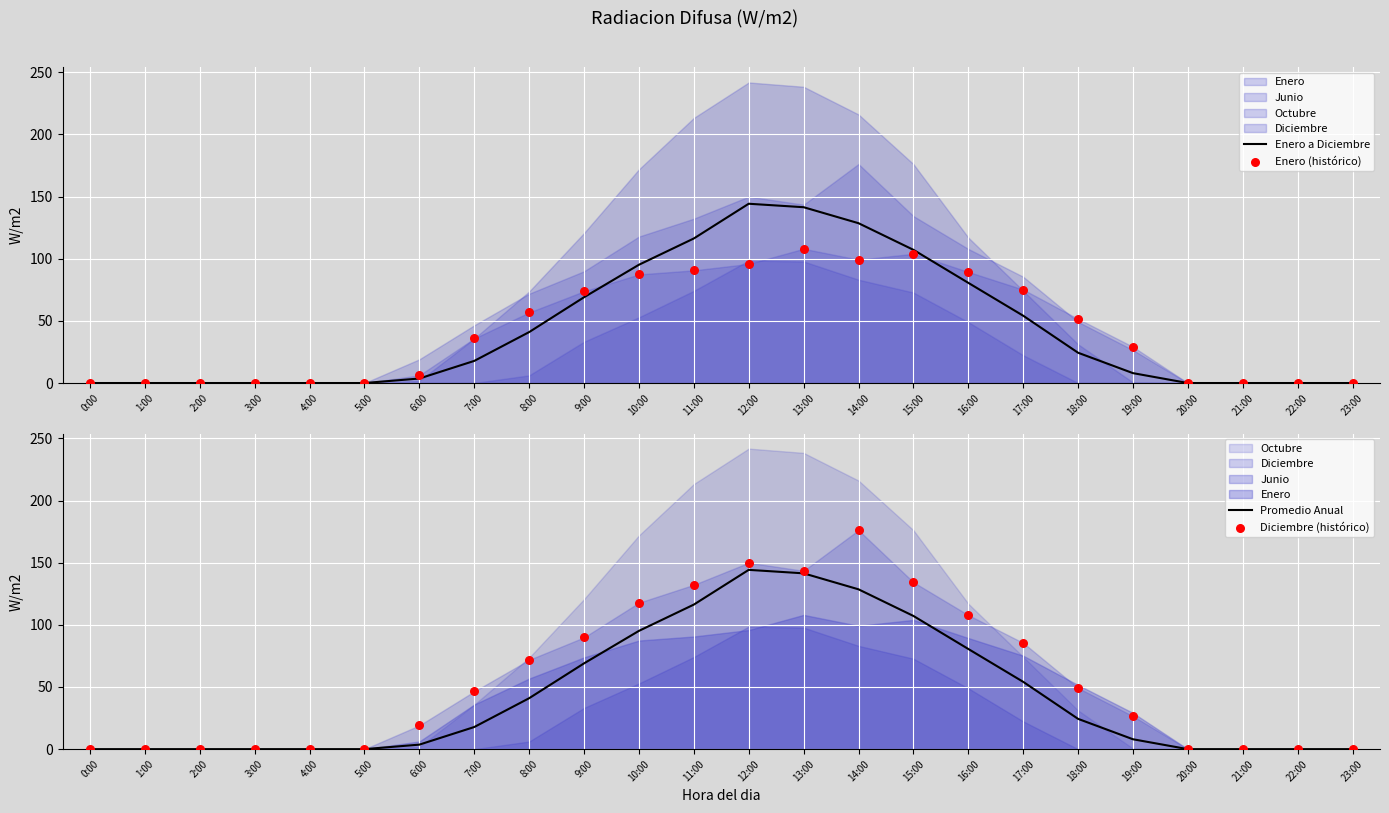

At how many categories does at least one series exceed 68?

10